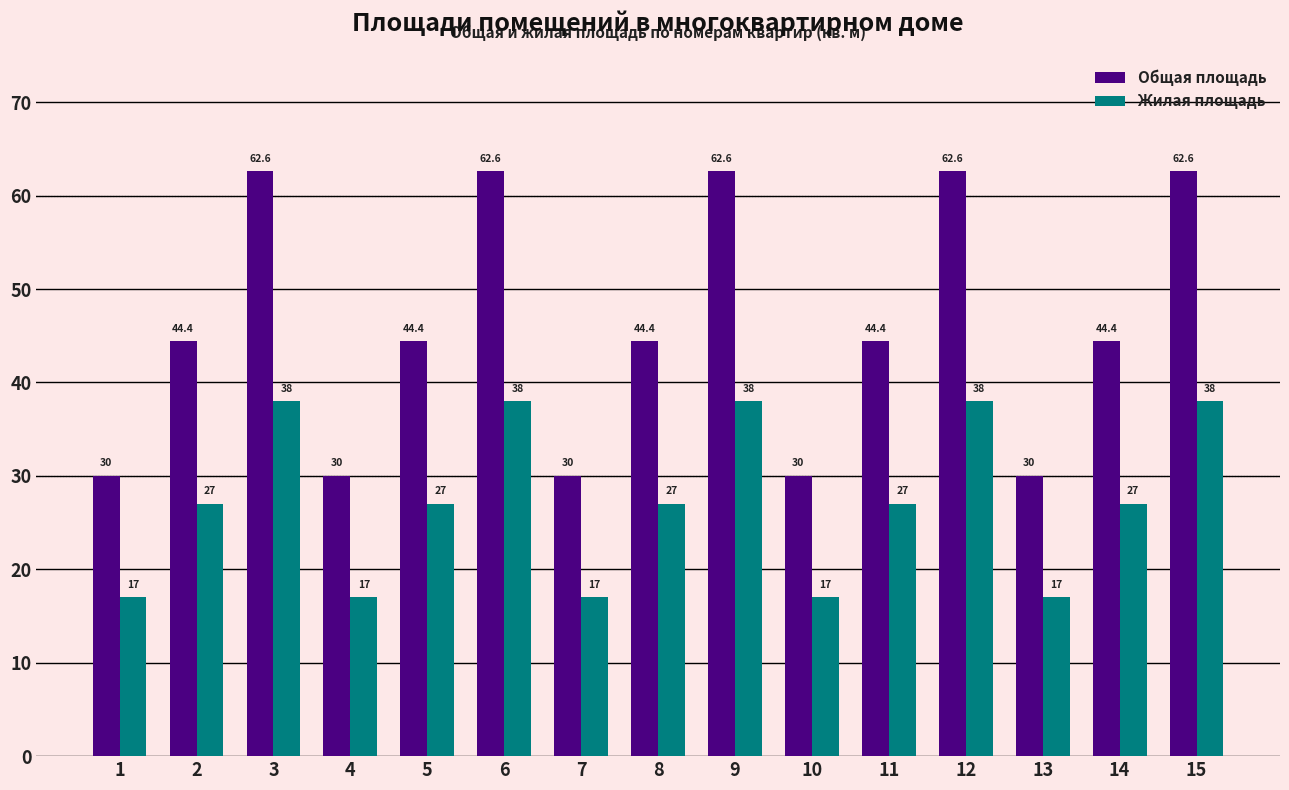

Count the Жилая площадь values in the range 17 to 38.

15